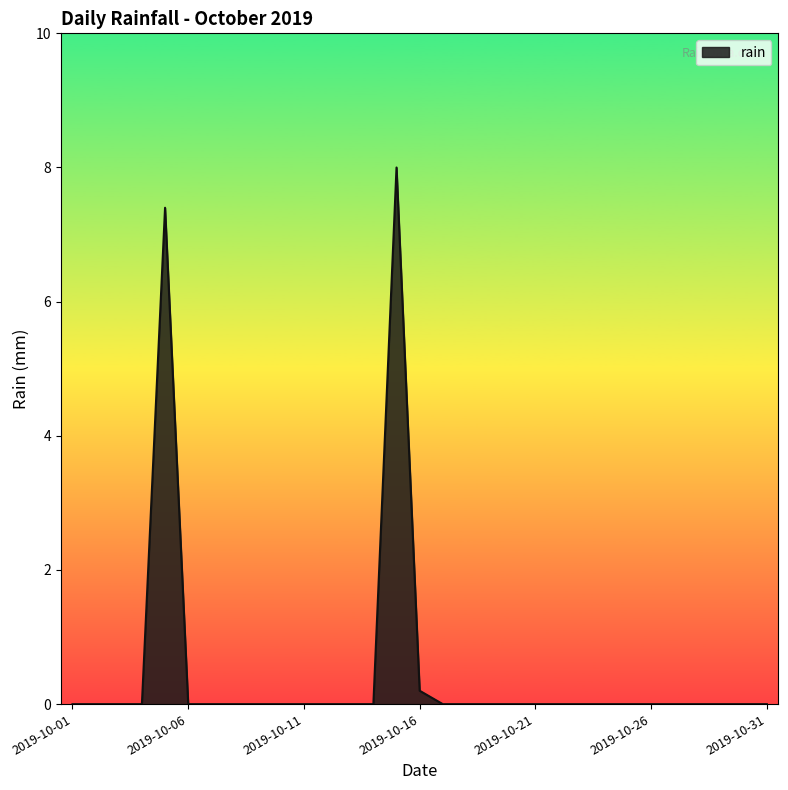

What is the difference between the maximum and minimum values?

8.0